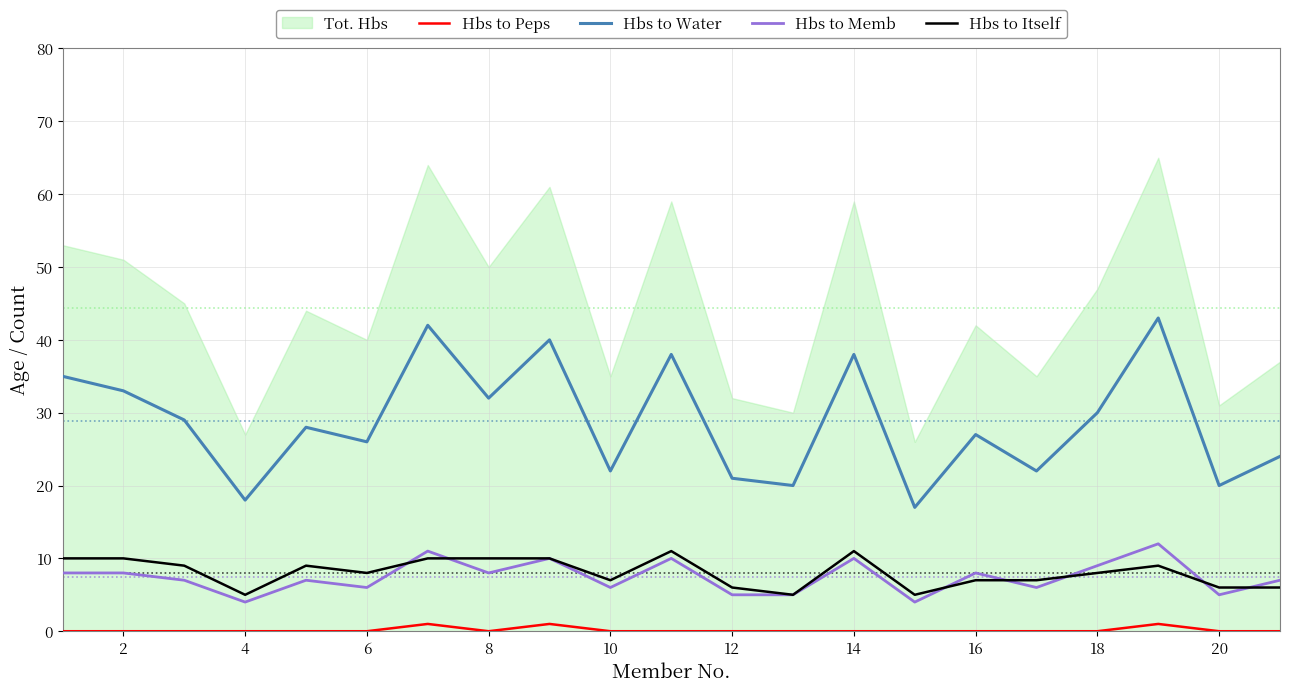

True or false: Hbs to Water has more than 2 interior local peaks.

True